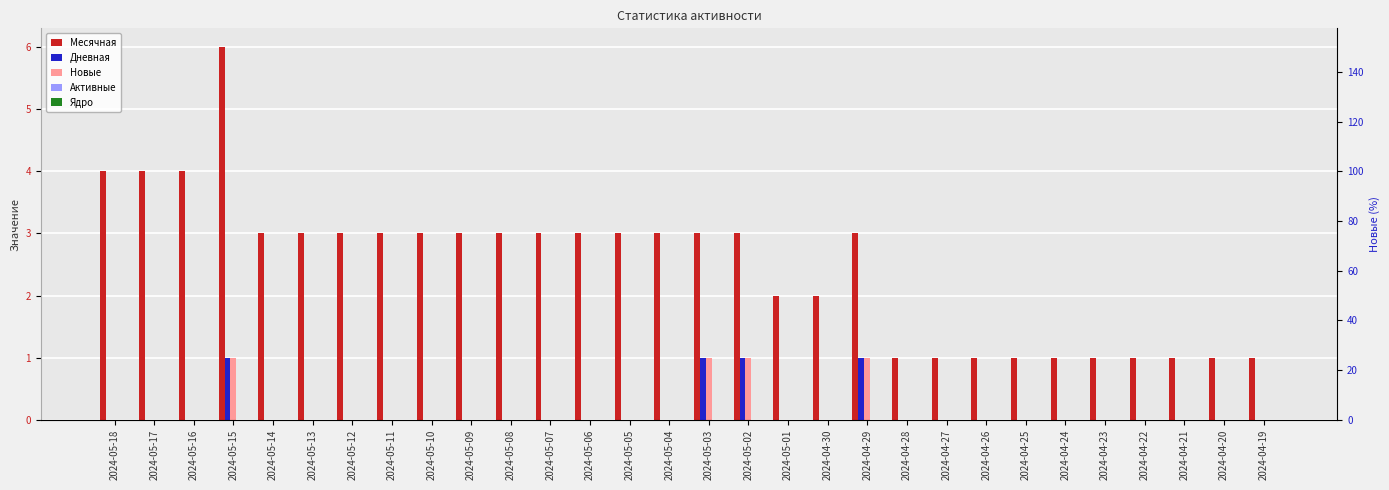

Between 2024-04-20 and 2024-04-29, which is larger?

2024-04-29